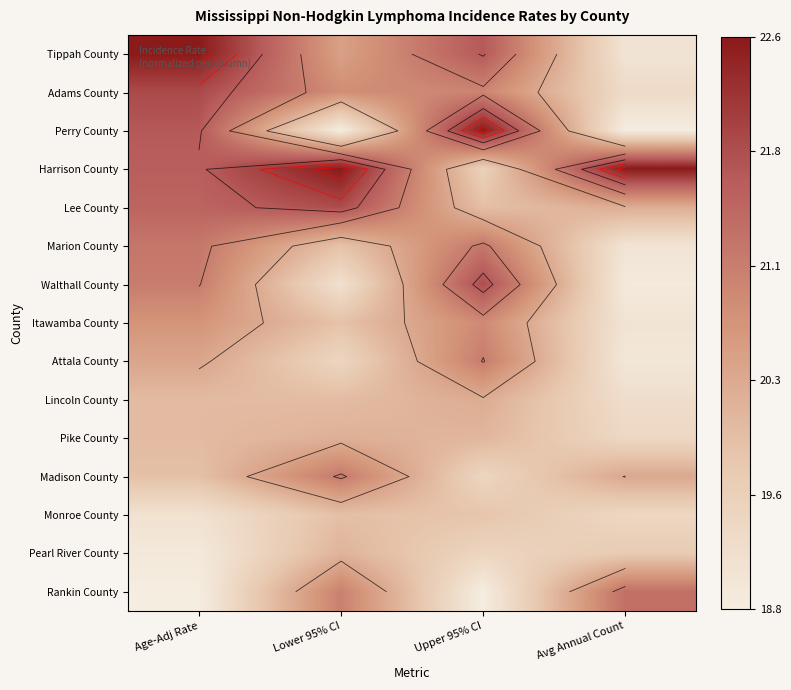

Where is Harrison County nearest to the value 0?

Upper 95% CI